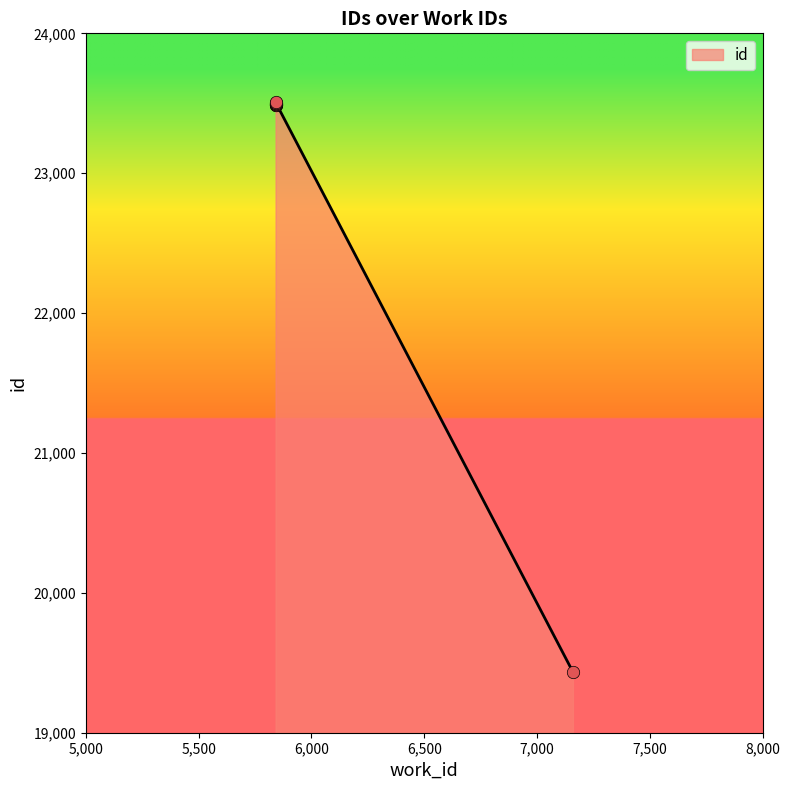

Approximately how many times larger is the value at 5841 compared to 5841?

1.0